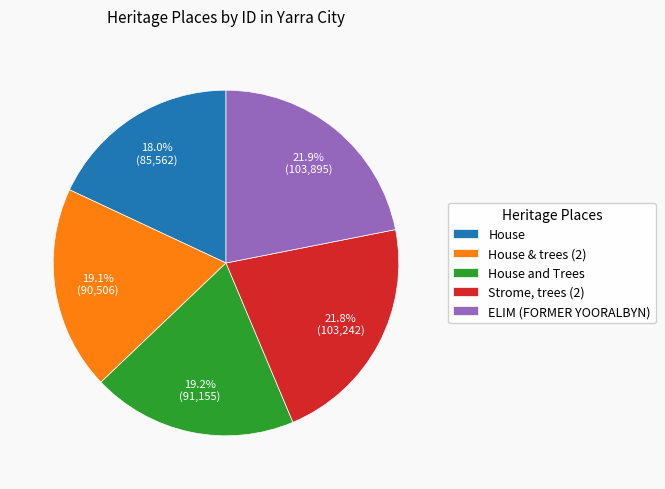

Does House and Trees account for over 50% of the chart?

No